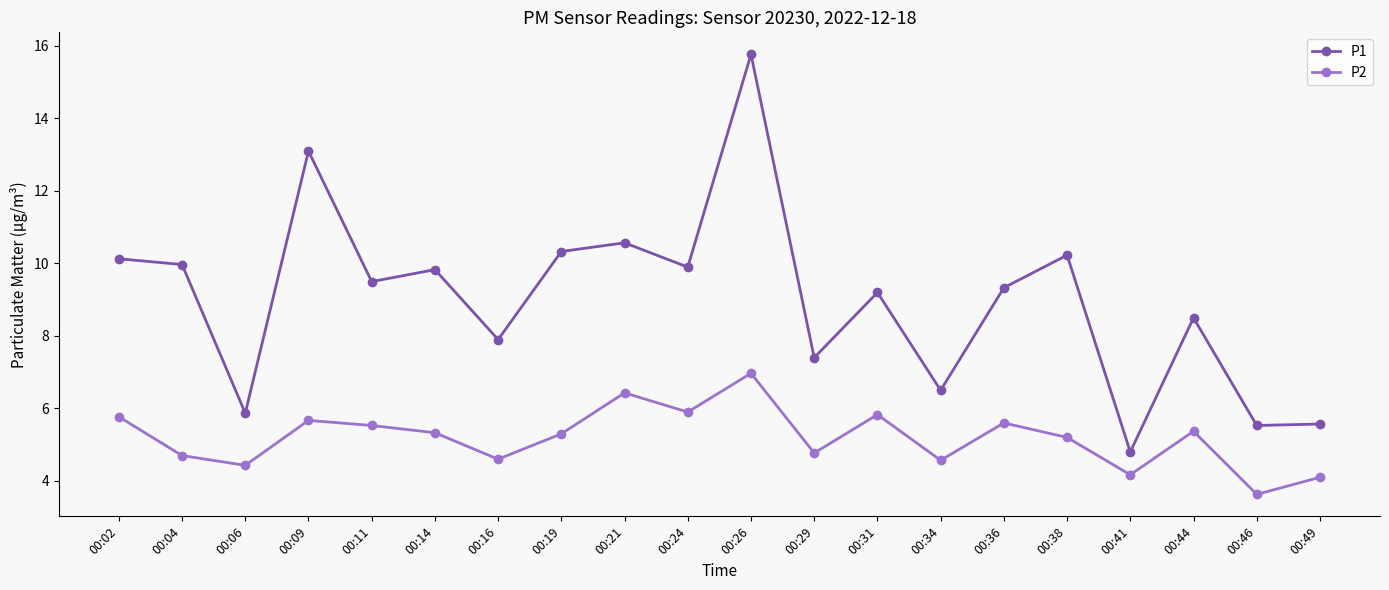

True or false: P1 and P2 intersect in this chart.

False